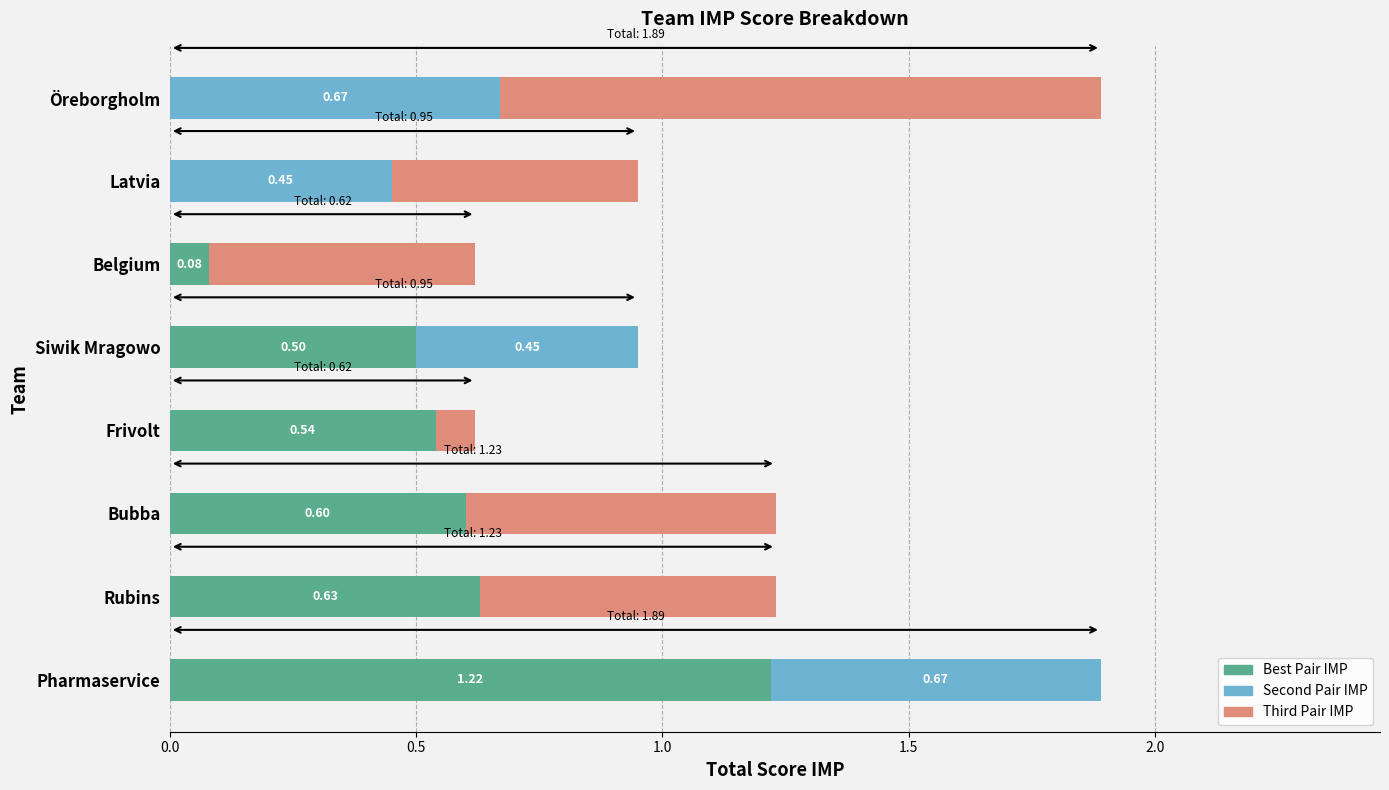

Count the number of data series in this chart.

3